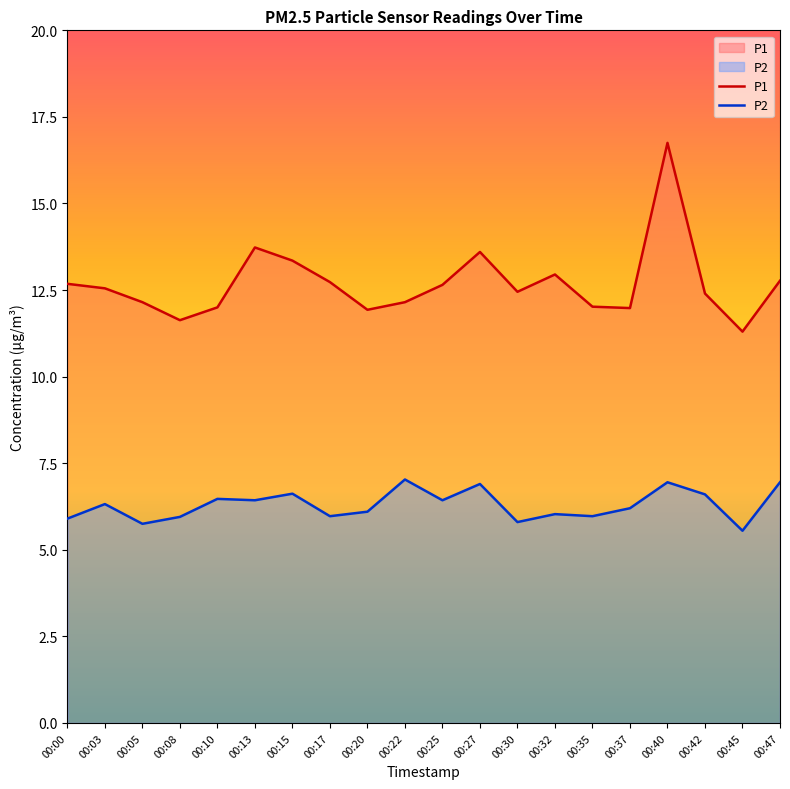

What is the difference between the maximum and minimum values in the P2 series?

1.5